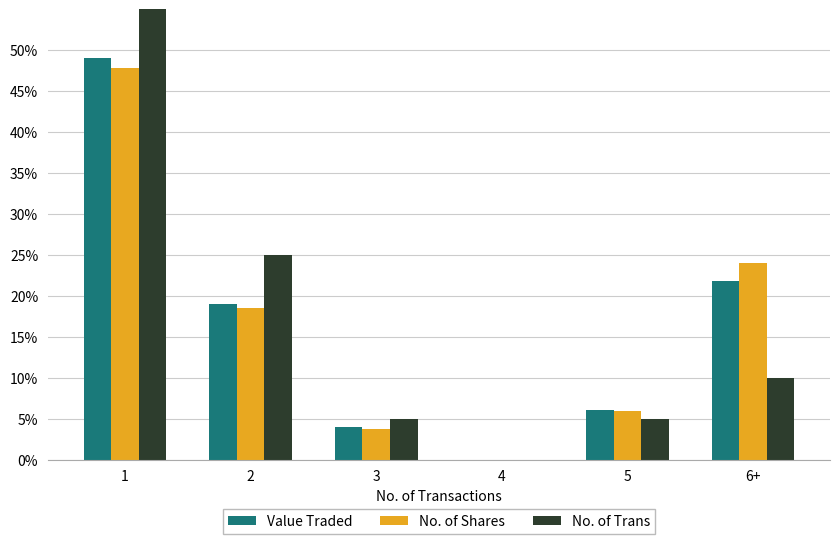

Does the chart contain stacked bars?

No